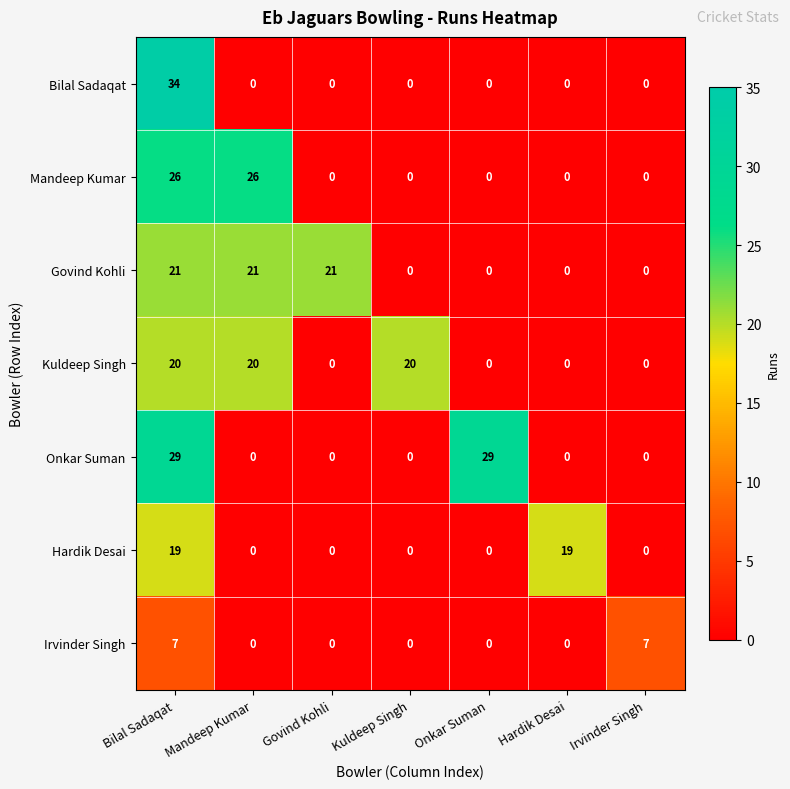

At which category is the sum across all series the highest?

Bilal Sadaqat